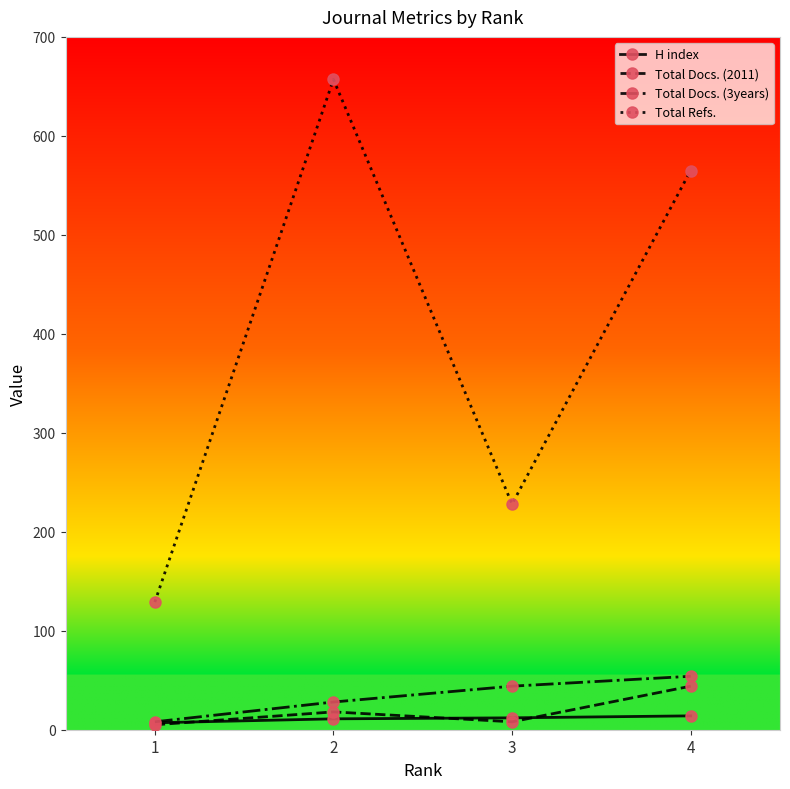

What is the difference between the highest and lowest values at 2?

646